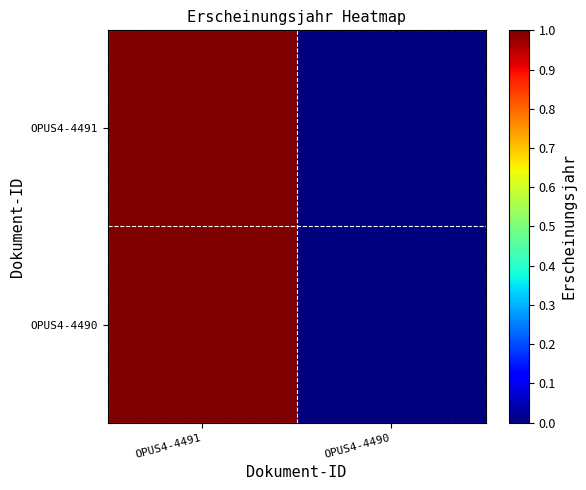

Reading left to right, extract all data points from this chart.

OPUS4-4491: OPUS4-4491=1	OPUS4-4490=0
OPUS4-4490: OPUS4-4491=1	OPUS4-4490=0